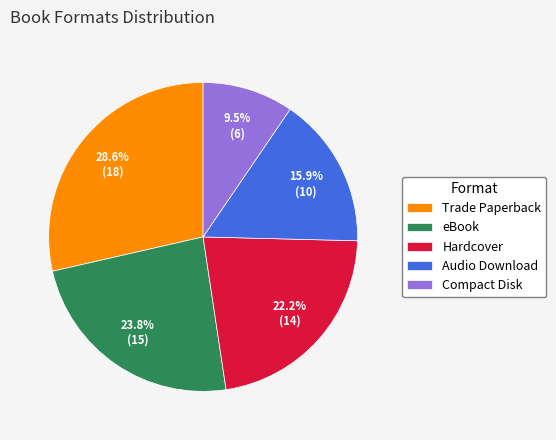

Which has a higher value, Hardcover or Audio Download?

Hardcover